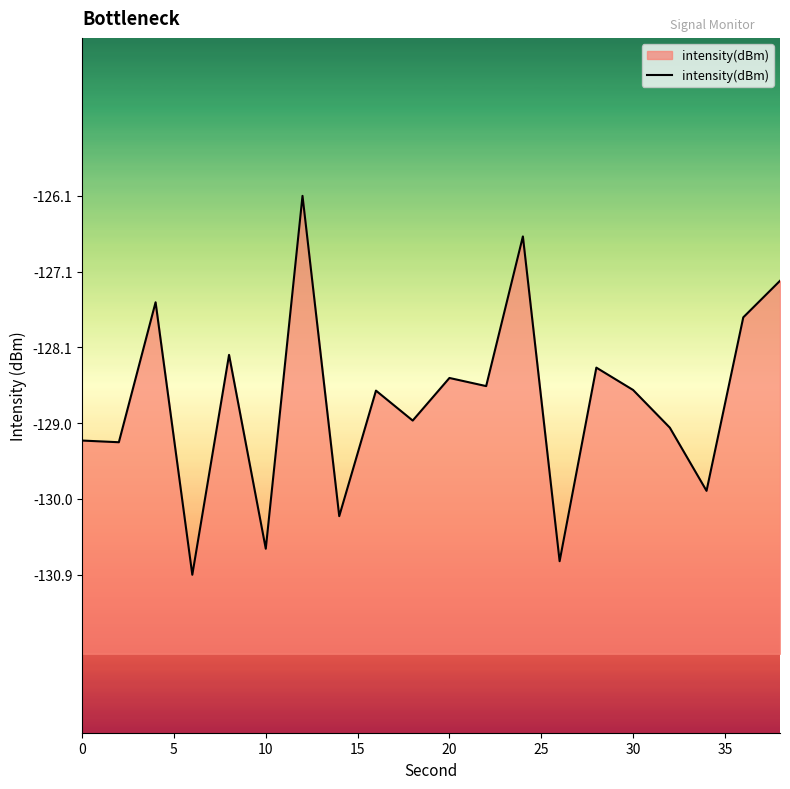

What is the greatest value displayed?

-126.1